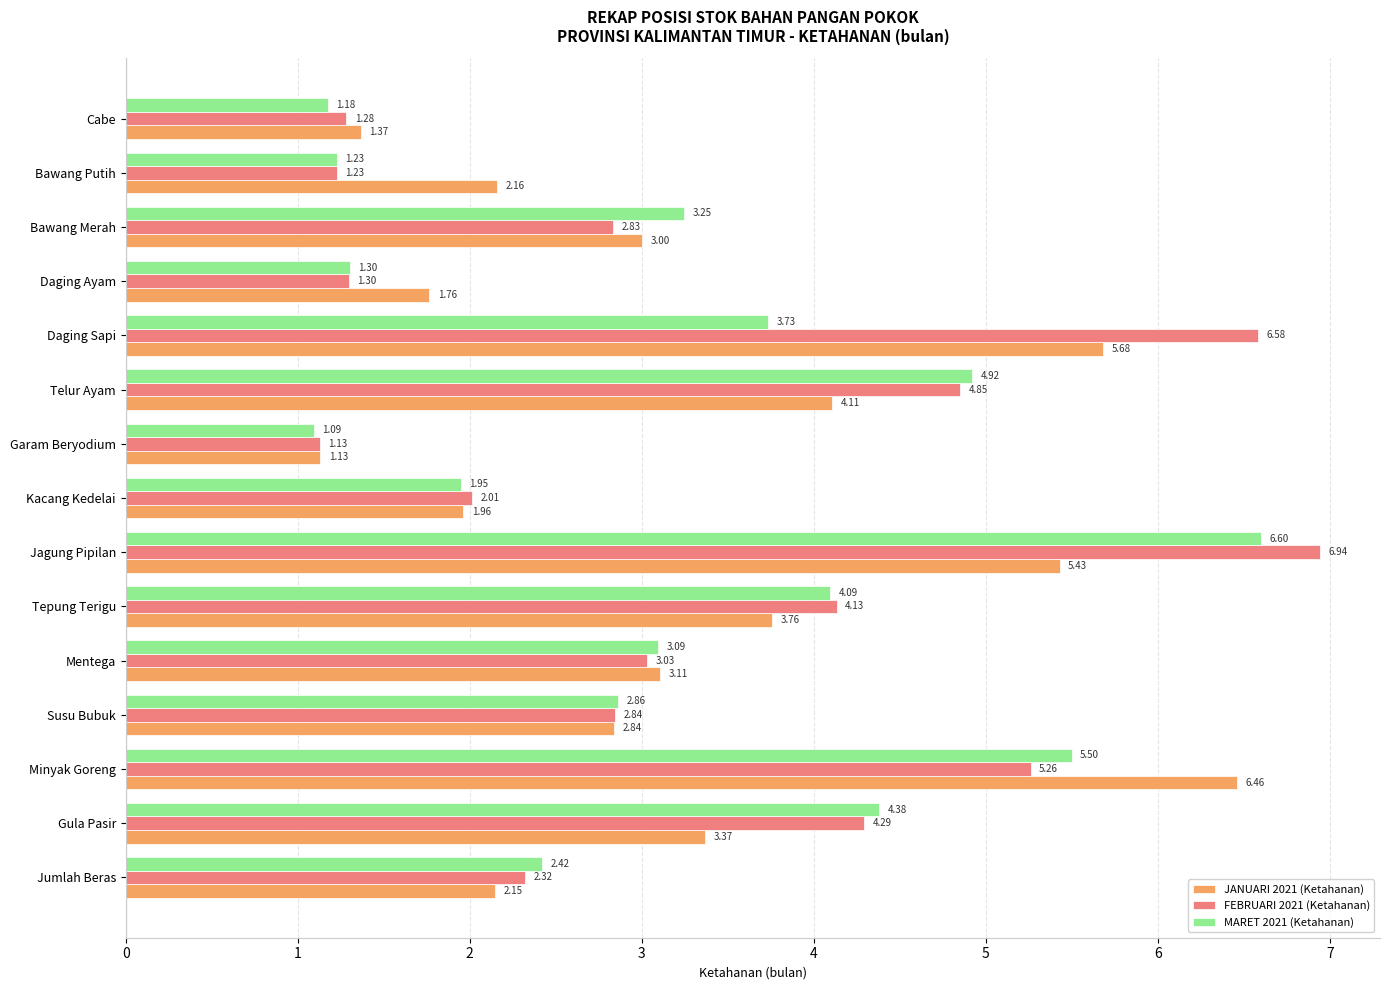

At which category is the sum across all series the highest?

Jagung Pipilan